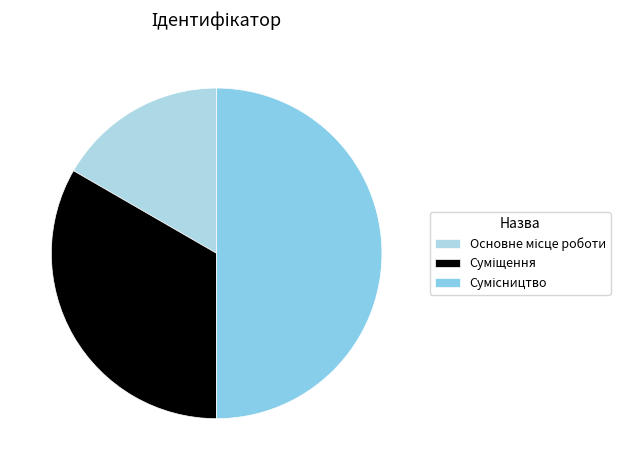

Is it true that Сумісництво is 50% of the pie?

True